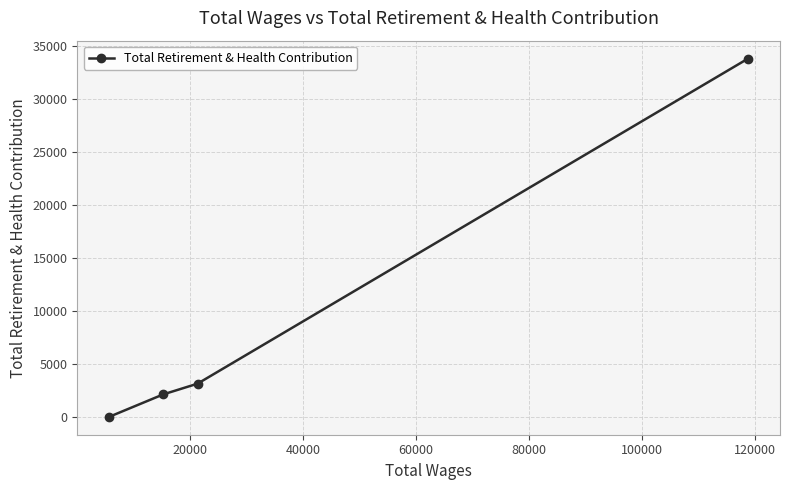

What is the average value?

9777